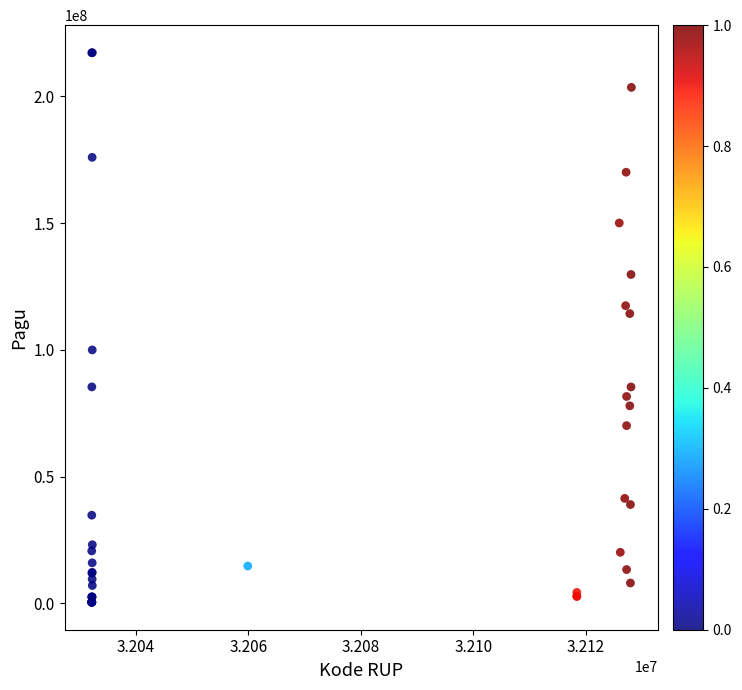

What Y value in the scatter plot is closest to 108830000?

114296000